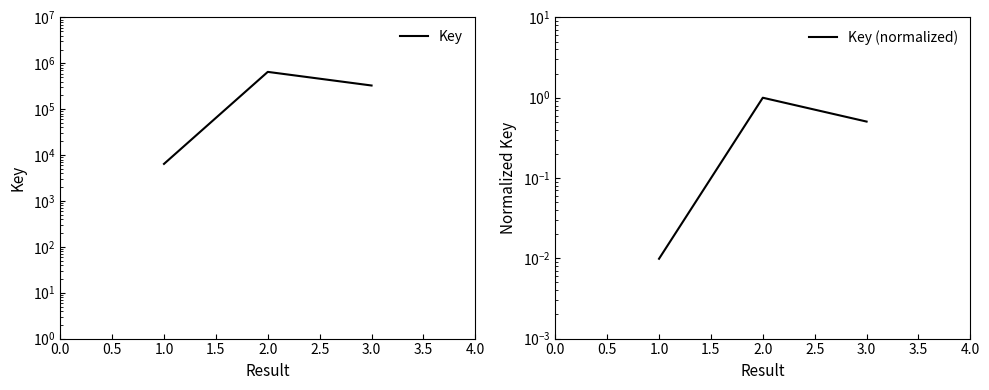

List the series in order of their peak value, lowest first.

Key (normalized), Key